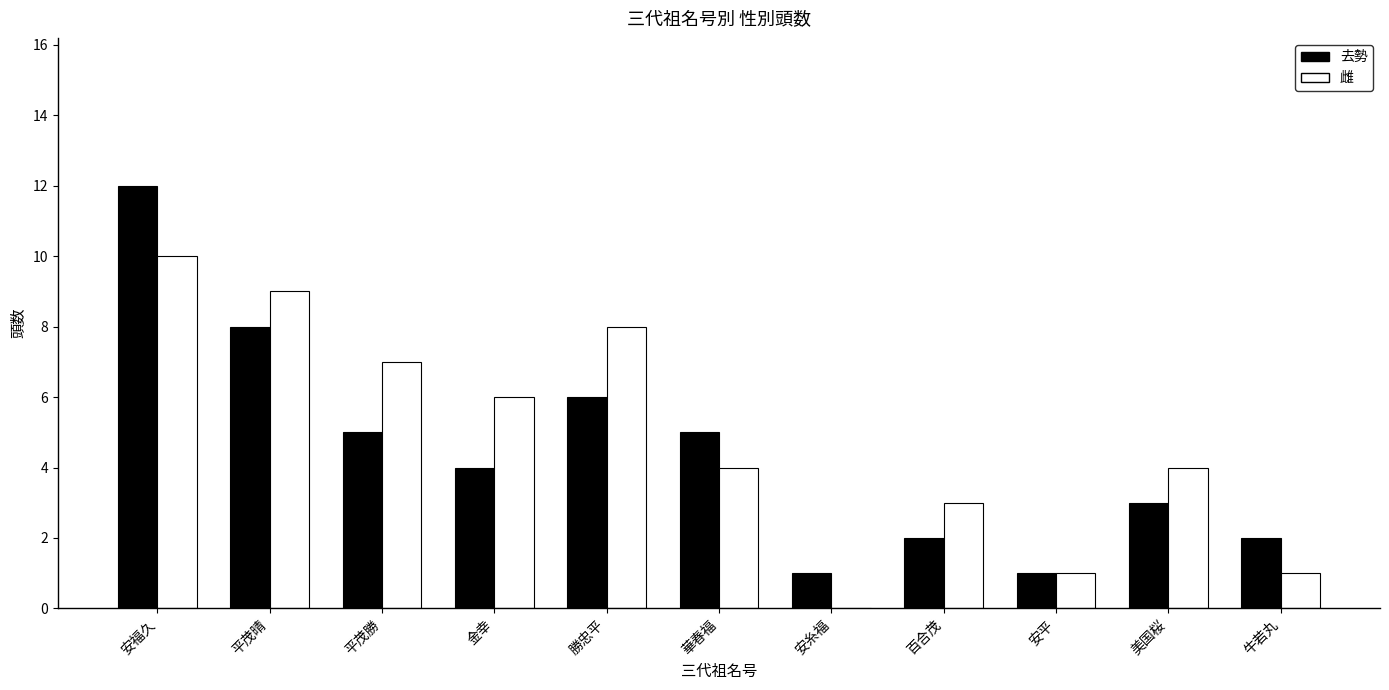

How many groups of bars are there?

11